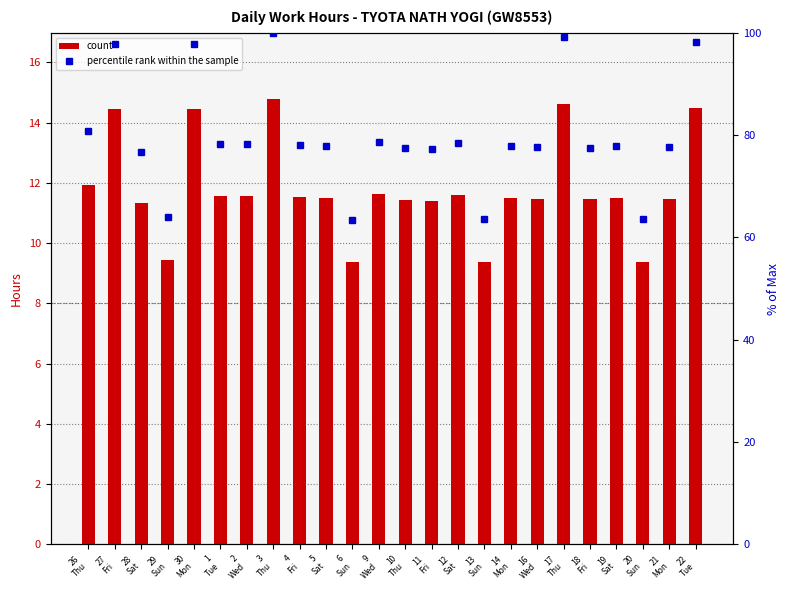

What are all the series names shown in the legend?

count, percentile rank within the sample